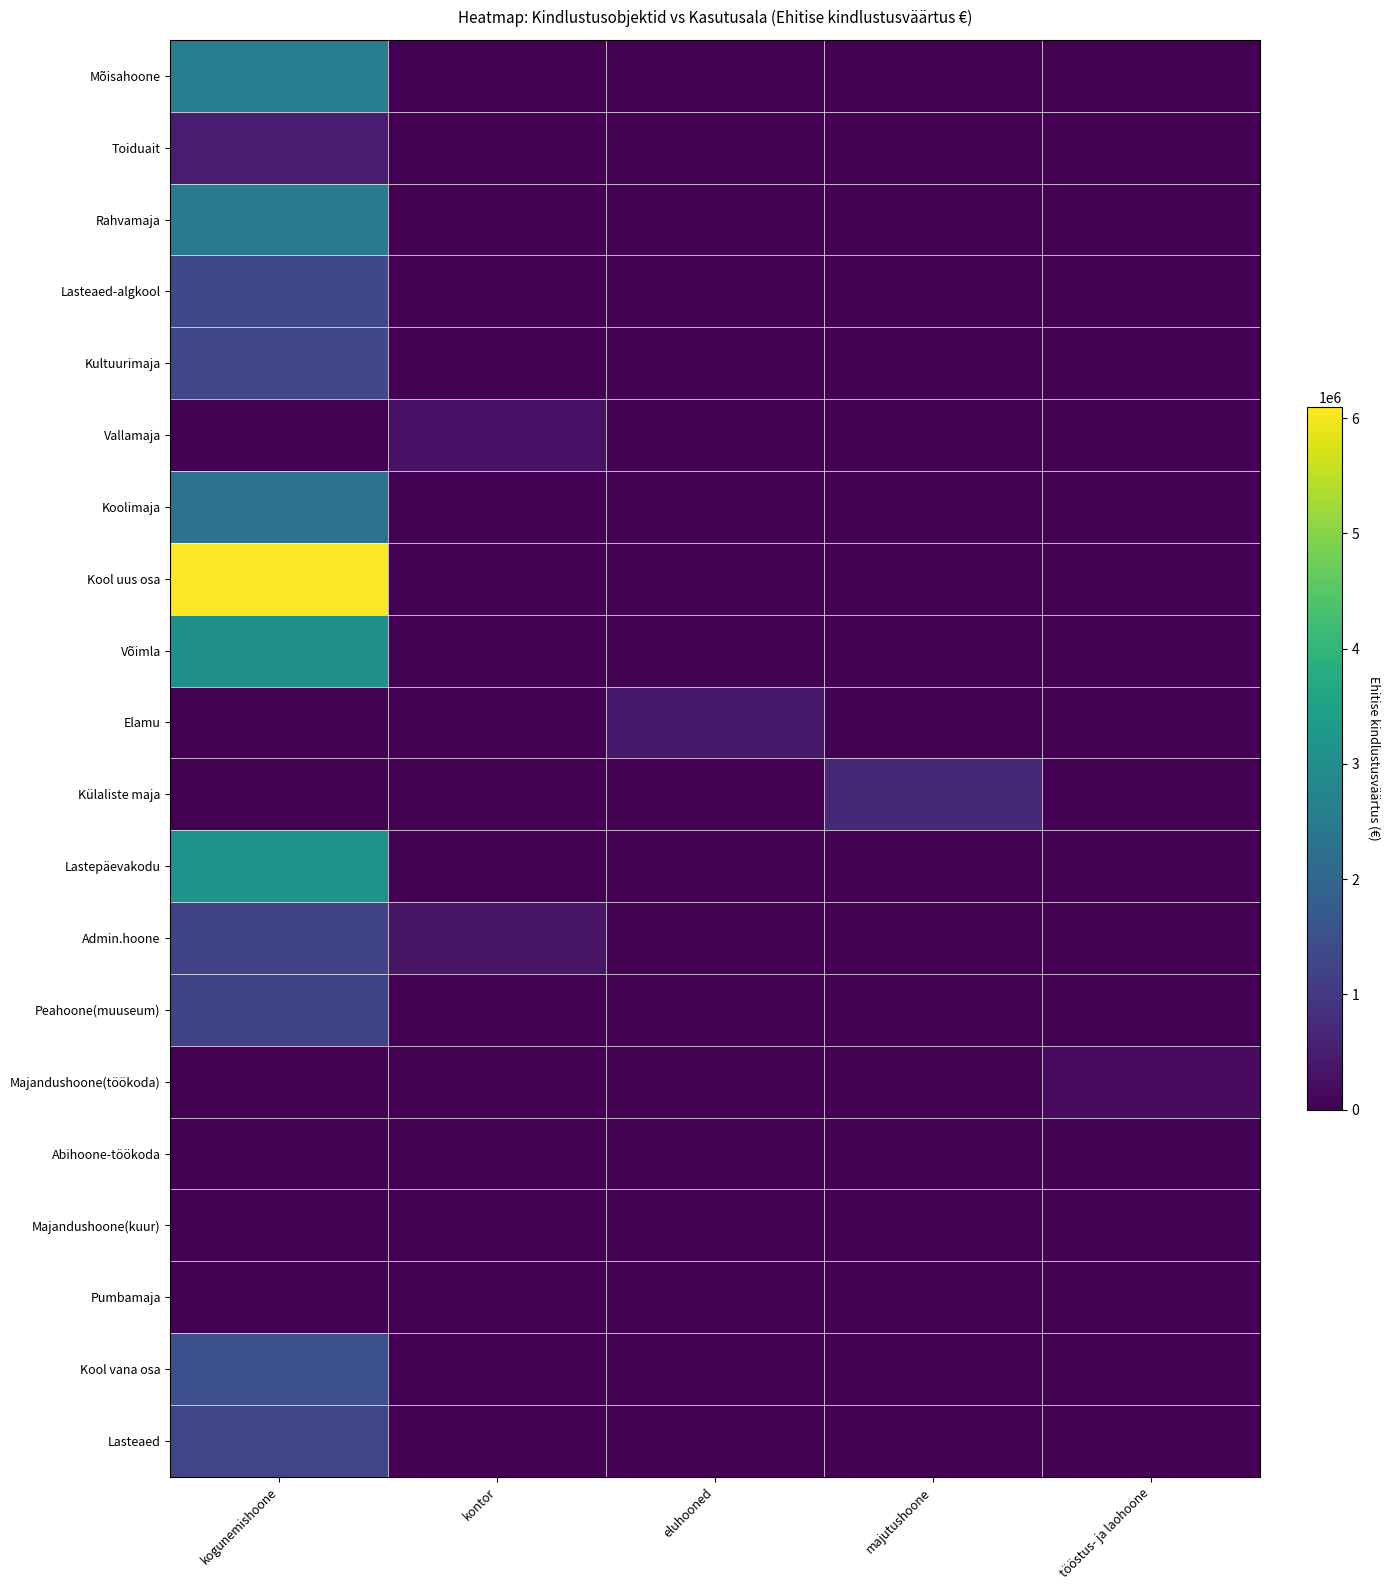

How many data points does each series have?

5